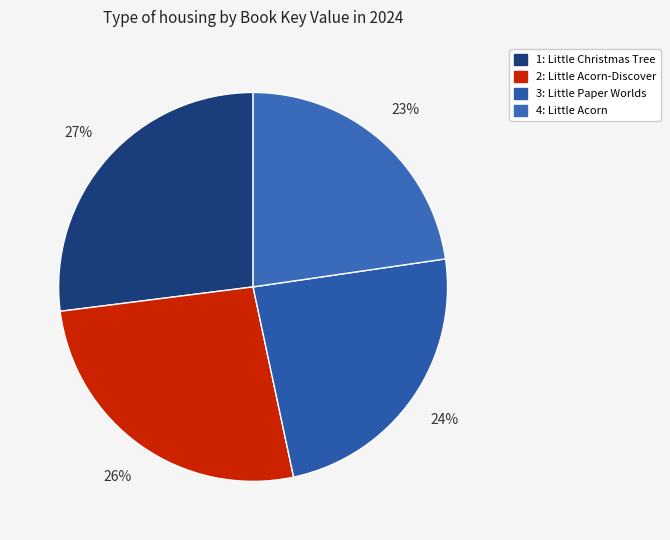

What is the smallest slice in the pie chart?

4: Little Acorn